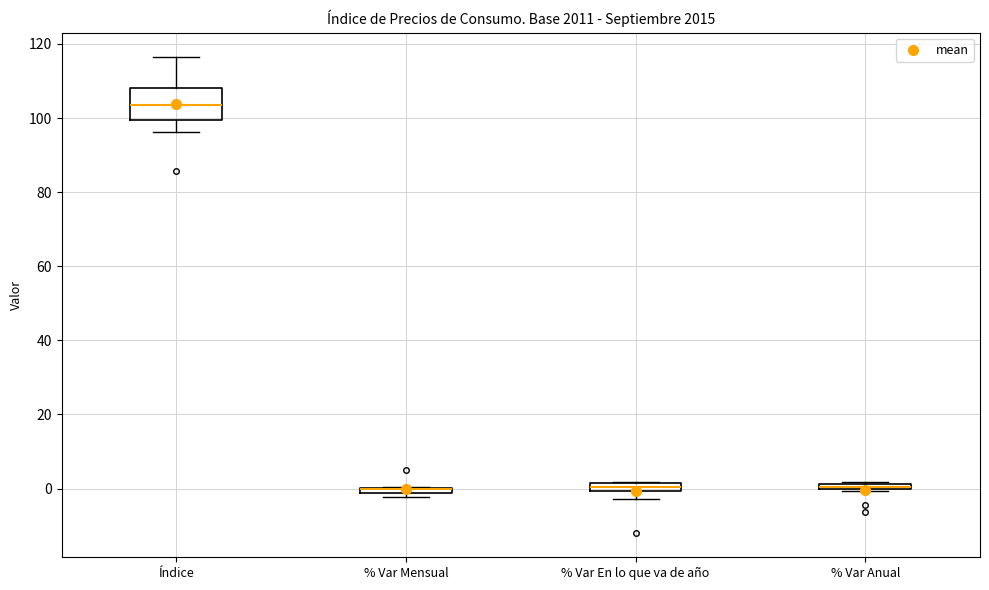

Which box is the tallest, from its lower edge to its upper edge?

Índice